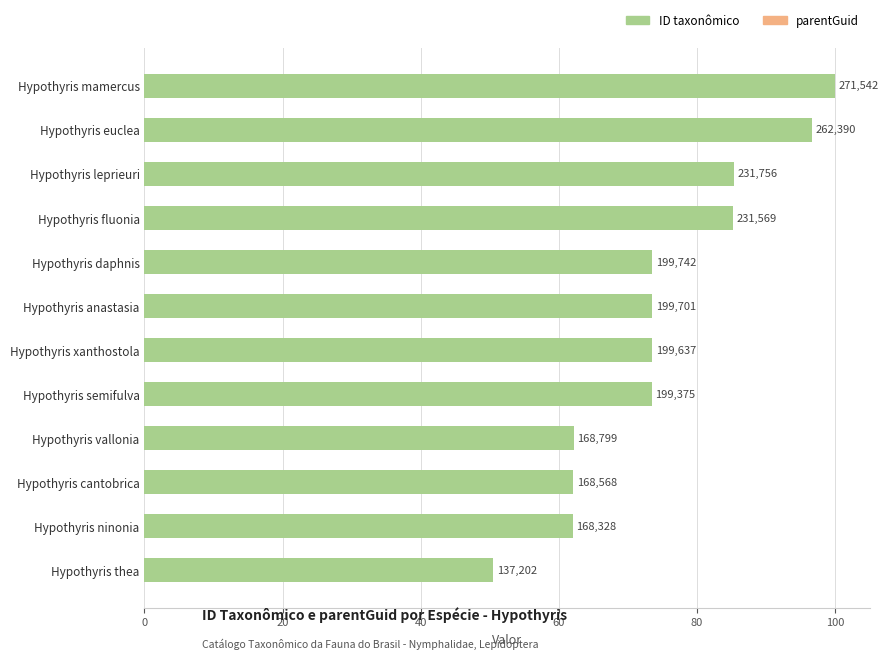

What are all the series names shown in the legend?

ID taxonômico, parentGuid